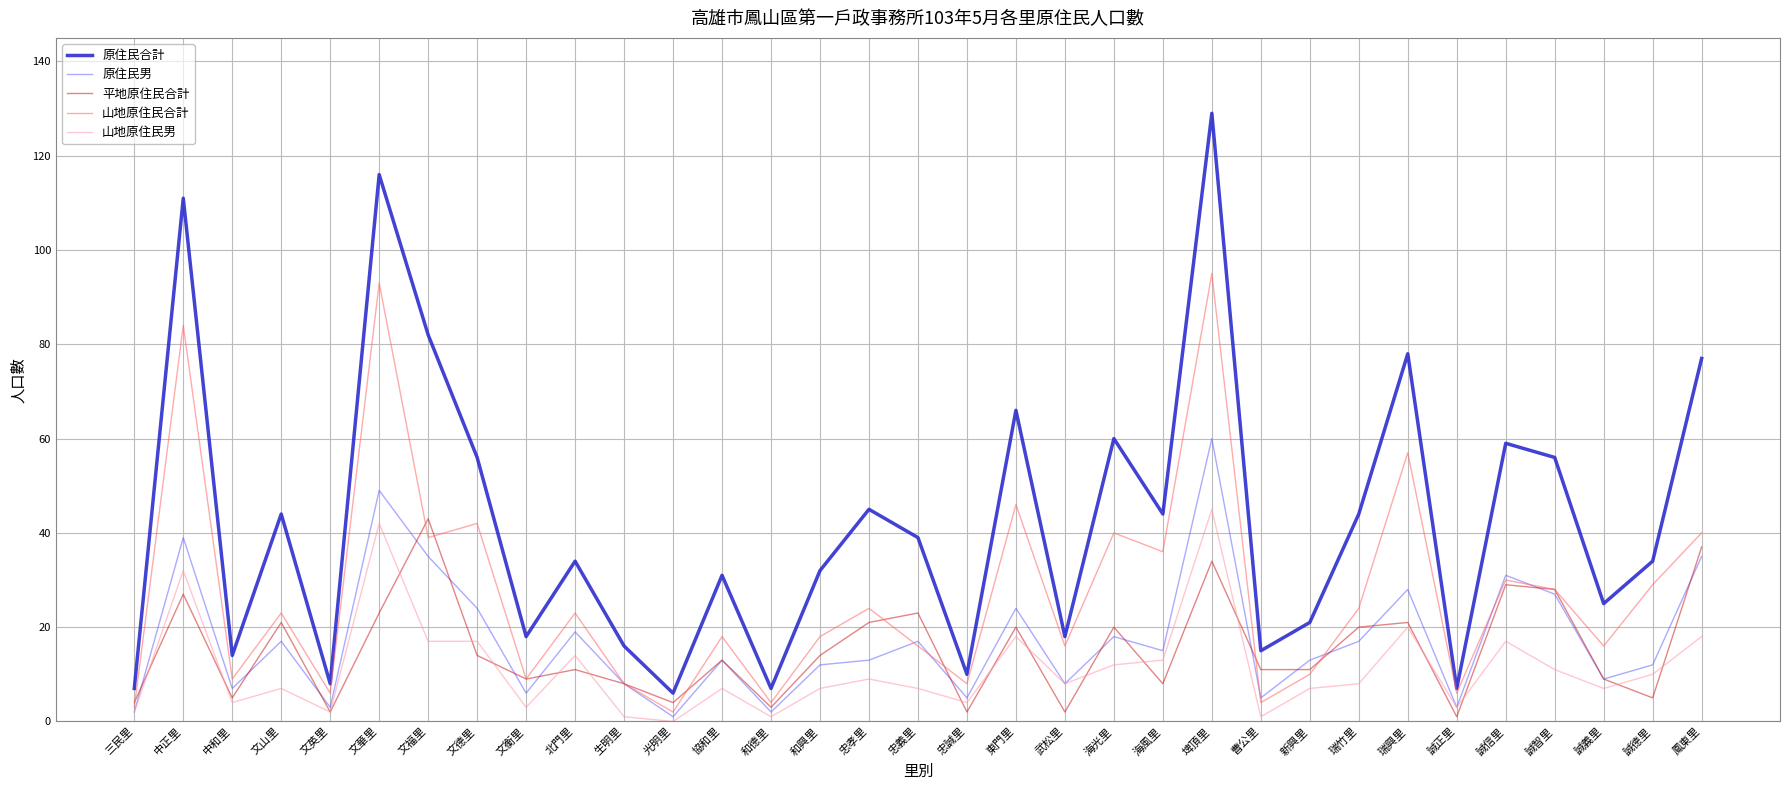

At which category is the sum across all series the highest?

埤頂里